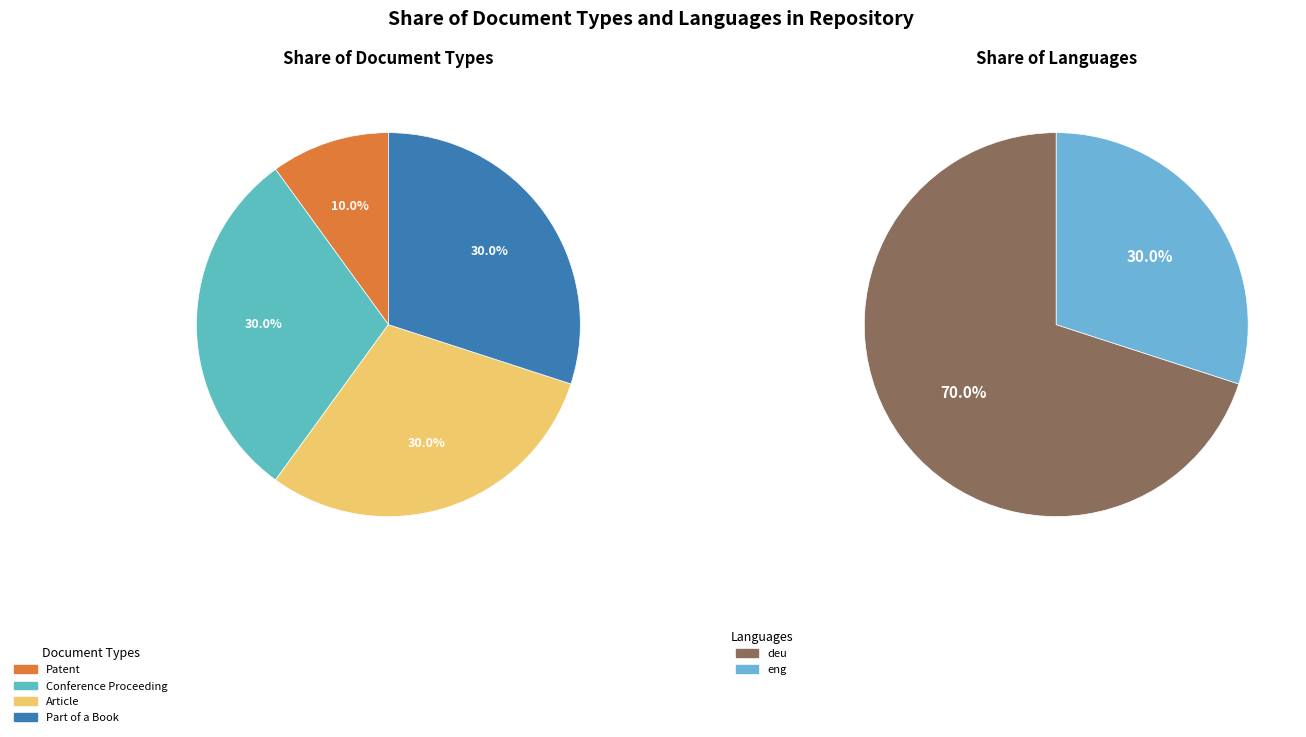

True or false: Part of a Book accounts for 30% of the total.

True